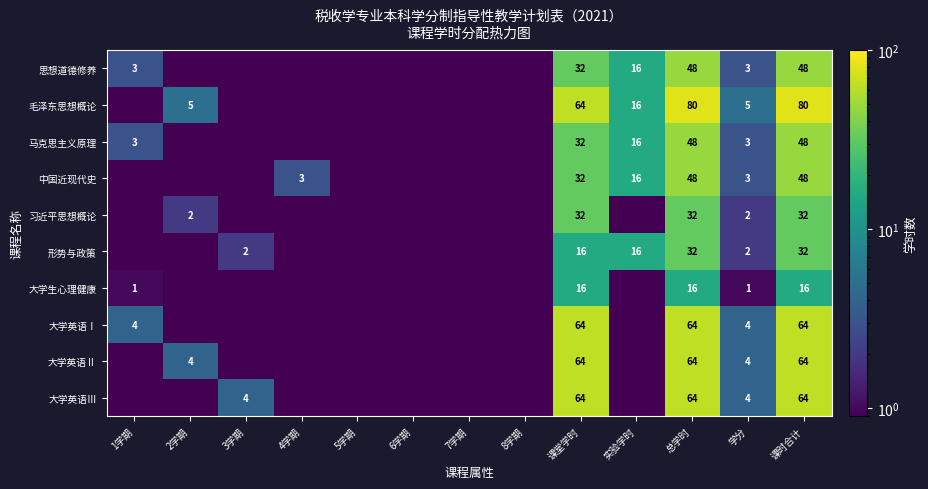

The 习近平思想概论 series shows 15.5 at 课堂学时. True or false?

False